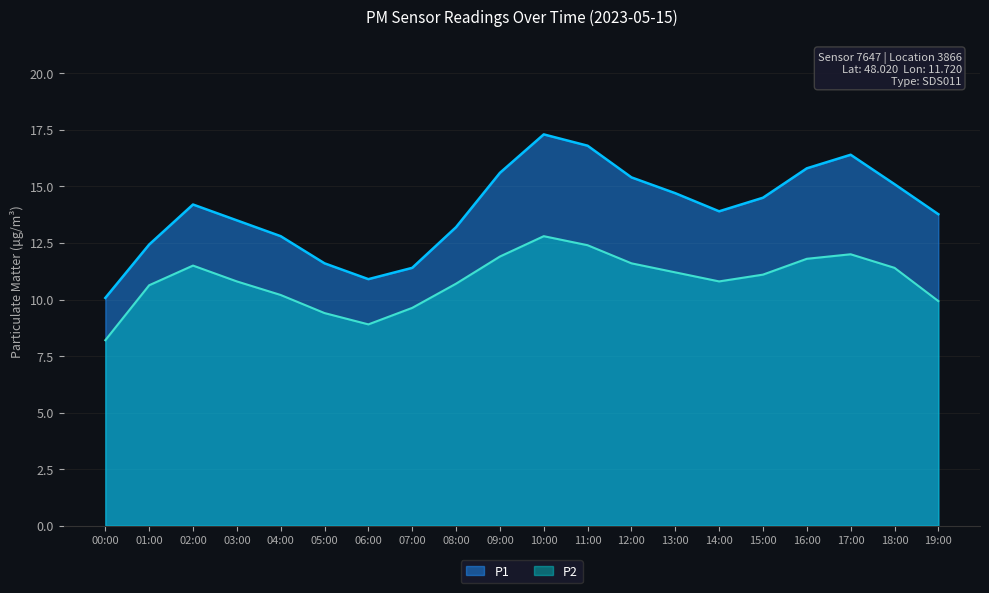

Reading left to right, what are all the values shown in this chart?

P1: 00:00=10.1	01:00=12.4	02:00=14.2	03:00=13.5	04:00=12.8	05:00=11.6	06:00=10.9	07:00=11.4	08:00=13.2	09:00=15.6	10:00=17.3	11:00=16.8	12:00=15.4	13:00=14.7	14:00=13.9	15:00=14.5	16:00=15.8	17:00=16.4	18:00=15.1	19:00=13.8
P2: 00:00=8.2	01:00=10.6	02:00=11.5	03:00=10.8	04:00=10.2	05:00=9.4	06:00=8.9	07:00=9.6	08:00=10.7	09:00=11.9	10:00=12.8	11:00=12.4	12:00=11.6	13:00=11.2	14:00=10.8	15:00=11.1	16:00=11.8	17:00=12.0	18:00=11.4	19:00=9.9